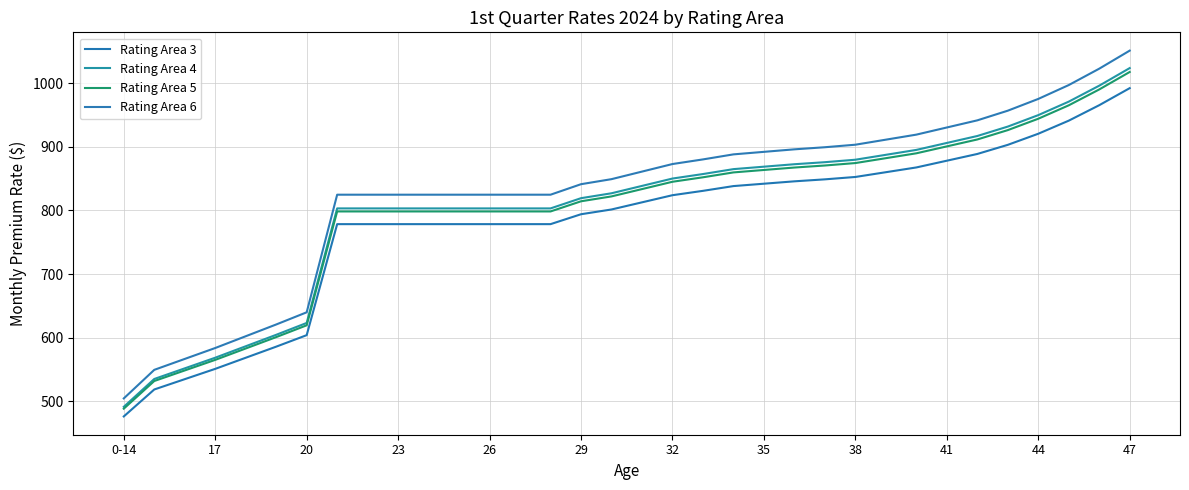

How many lines are shown in the chart?

4